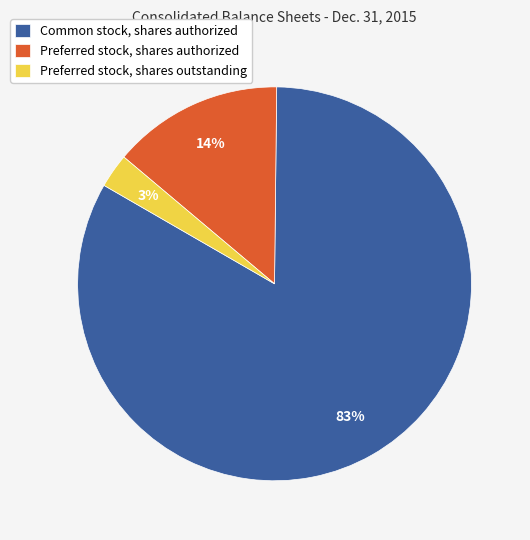

Which slice is the smallest?

Preferred stock, shares outstanding